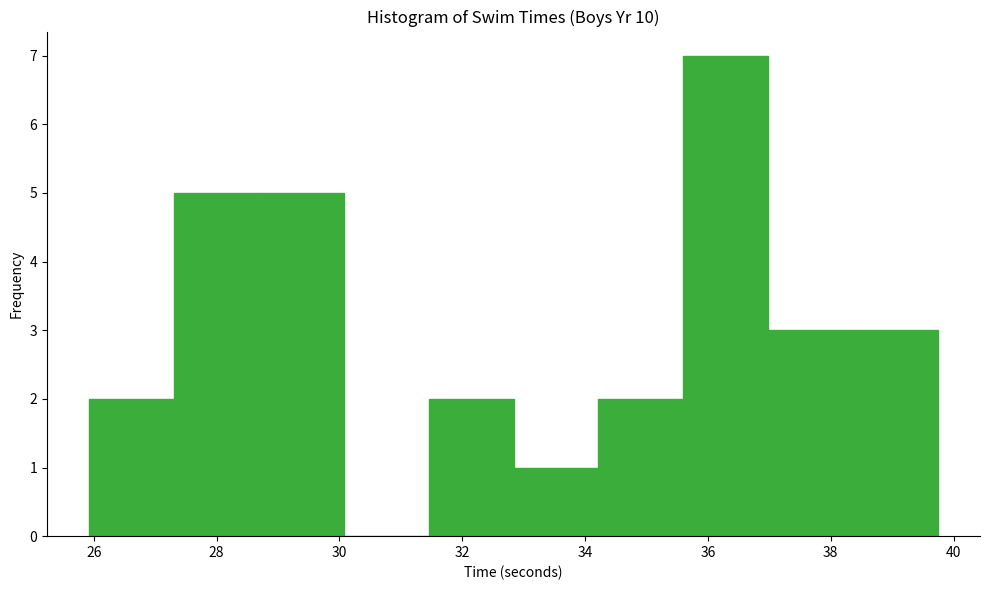

Over which range of the x-axis is the bar tallest?

35.6 to 37.0